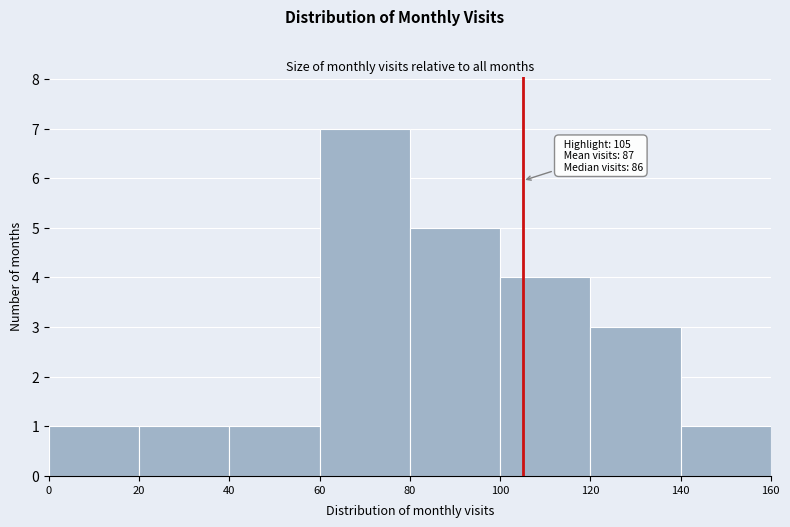

Over which range of the x-axis is the bar tallest?

60 to 80